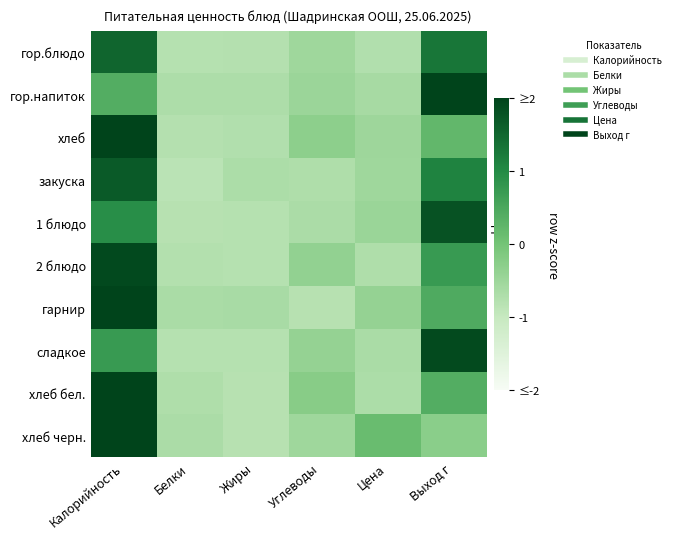

What is the minimum value shown in the chart?

-0.9